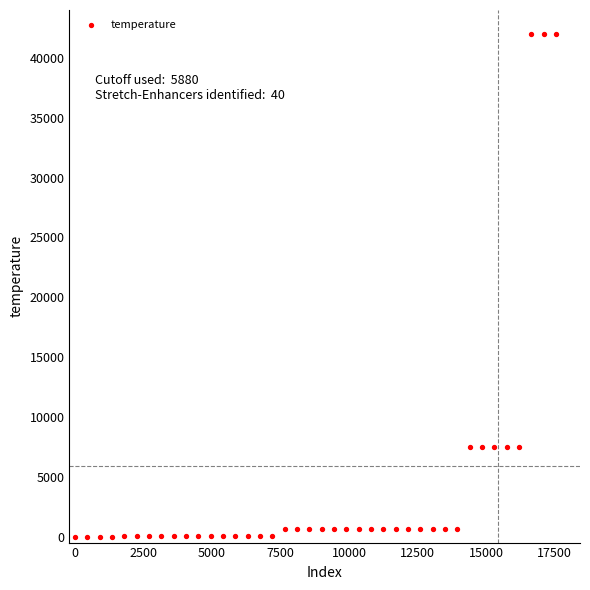

What is the range of X values (max minus min)?

17550.0